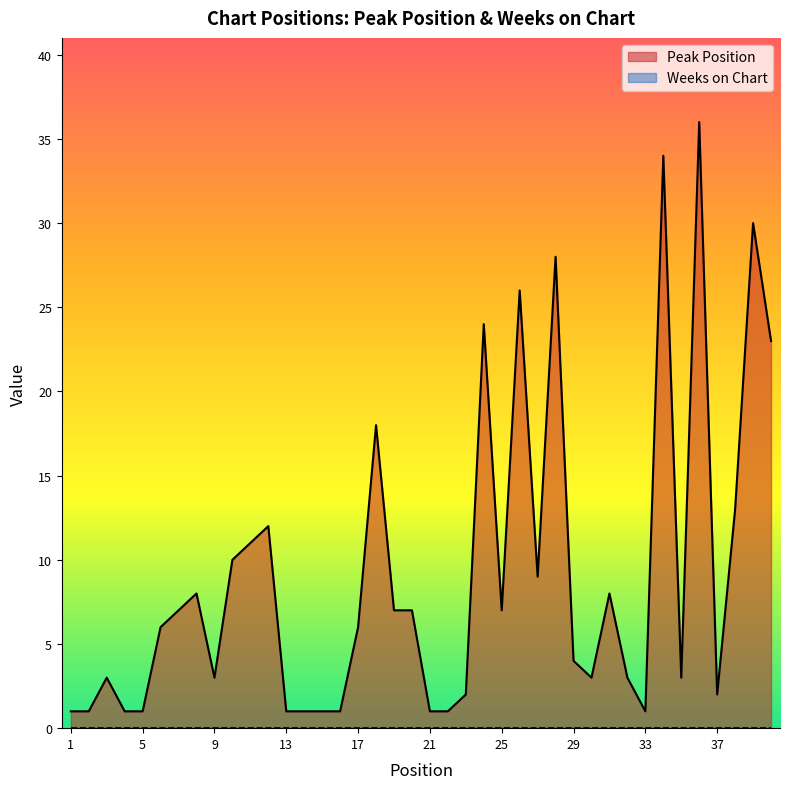

How many distinct data groups are displayed?

2